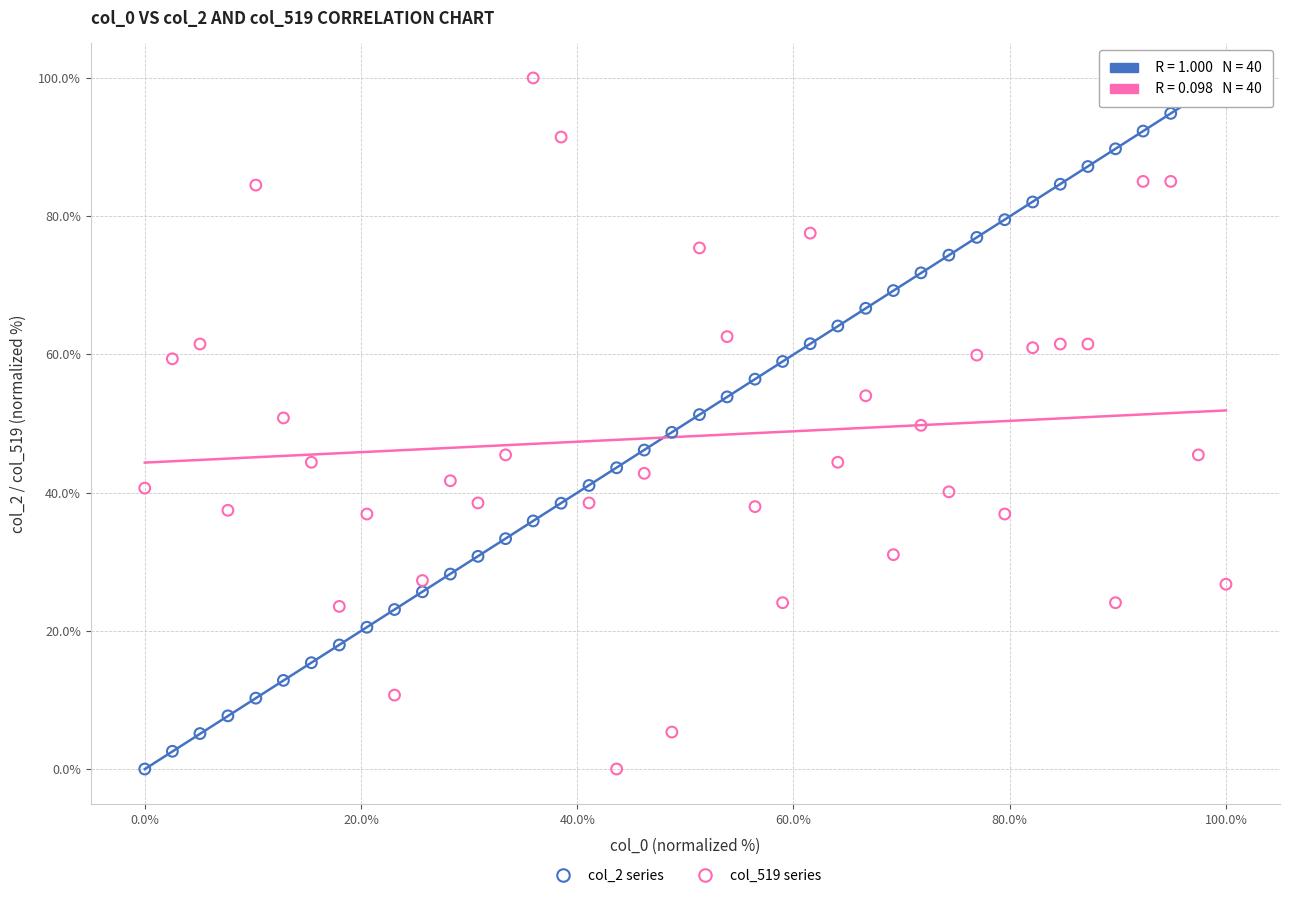

What is the X range (max minus min) for the scatter plot?

100.0